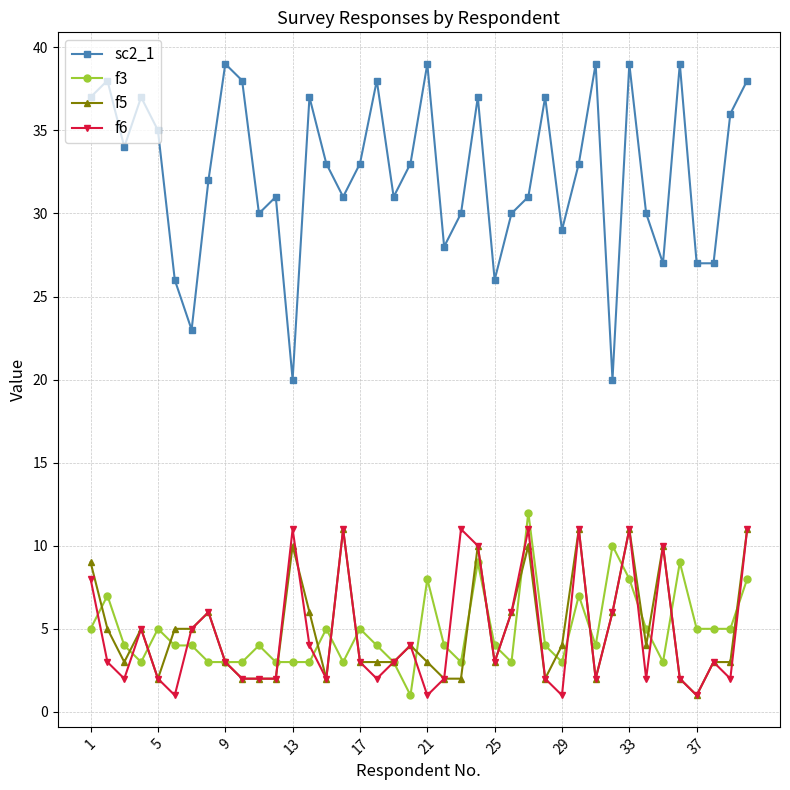

What is the difference between the maximum and minimum values in the f6 series?

10